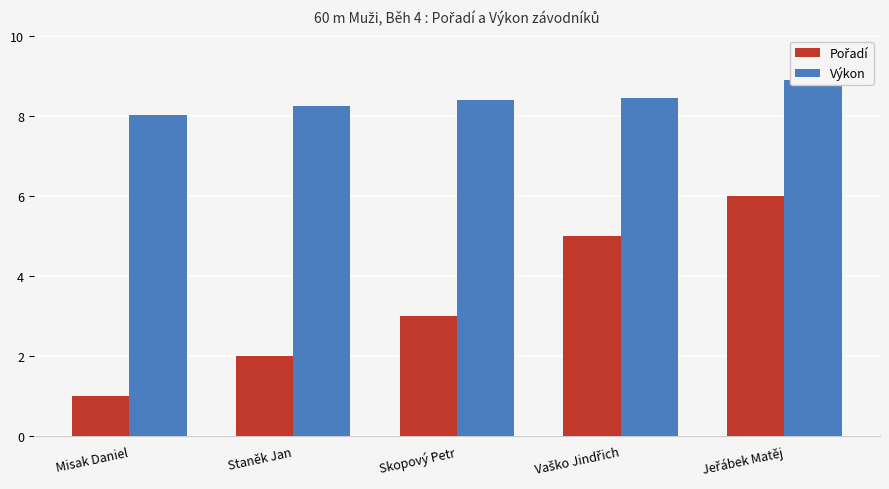

Rank the series at Skopový Petr from highest to lowest value.

Výkon, Pořadí